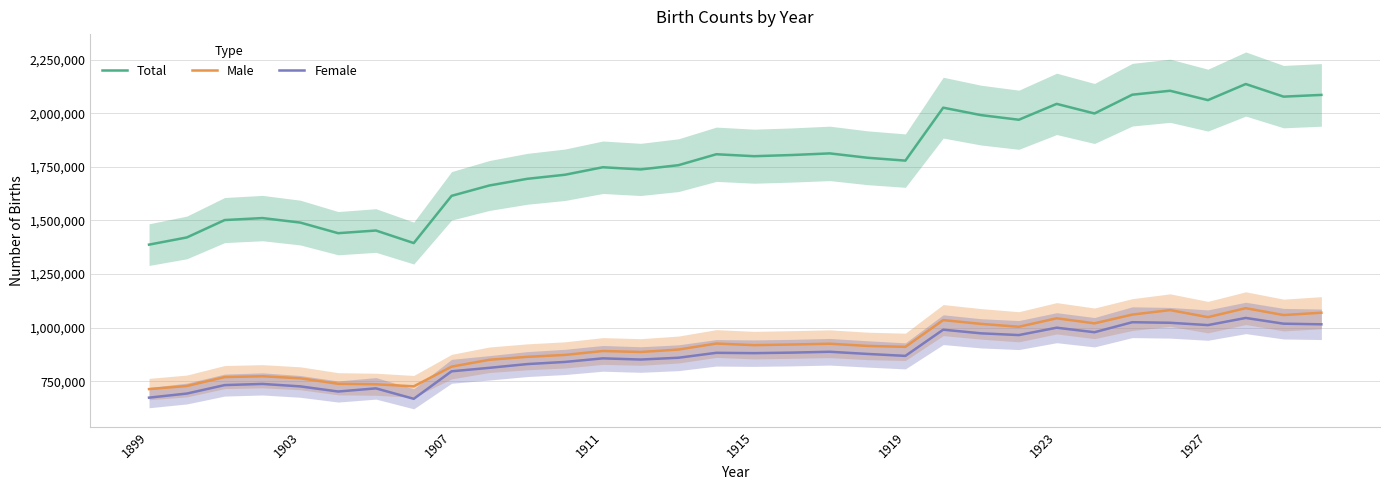

Rank the series by their maximum value, from lowest to highest.

Female, Male, Total